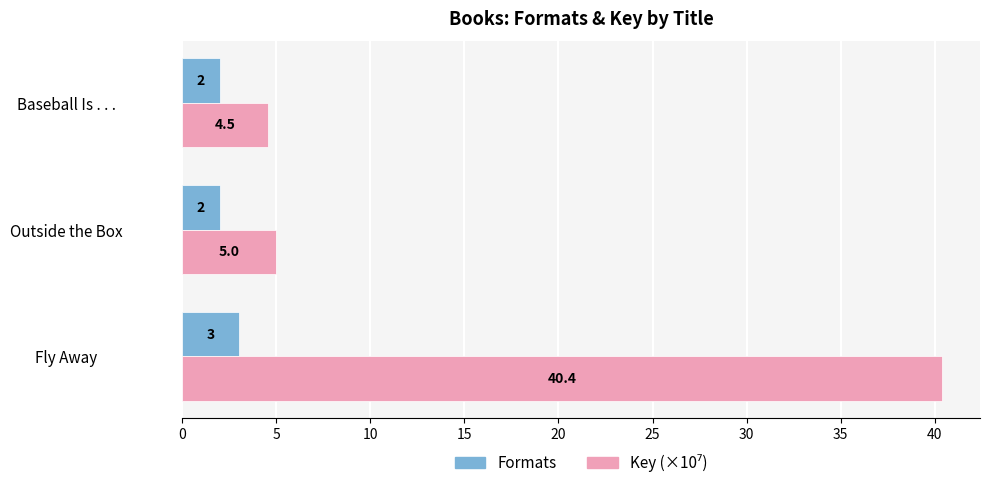

At how many categories does at least one series exceed 3?

3